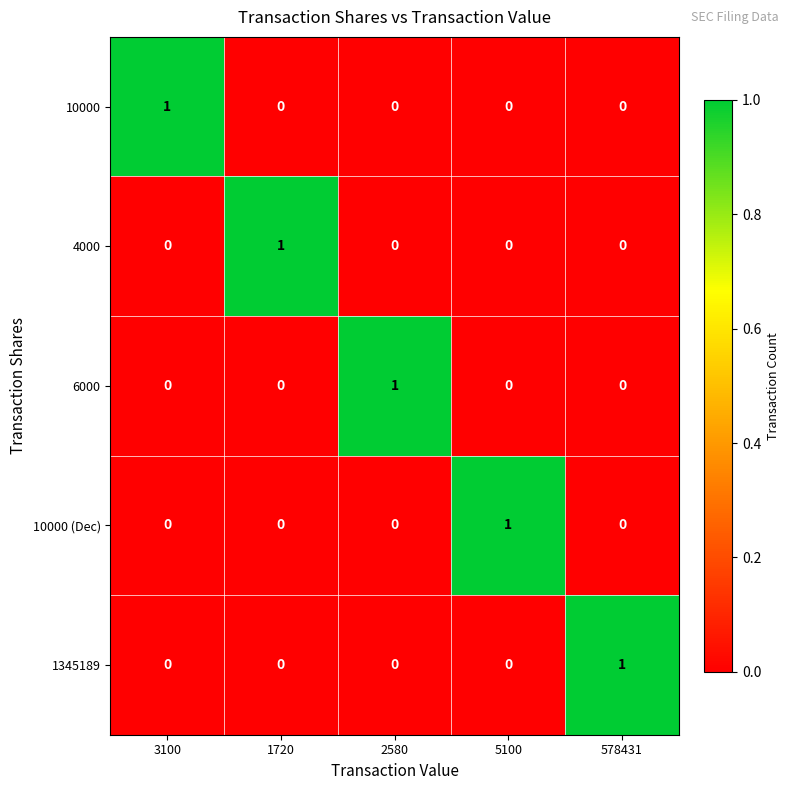

The 10000 (Dec) series shows 0 at 1720. True or false?

True